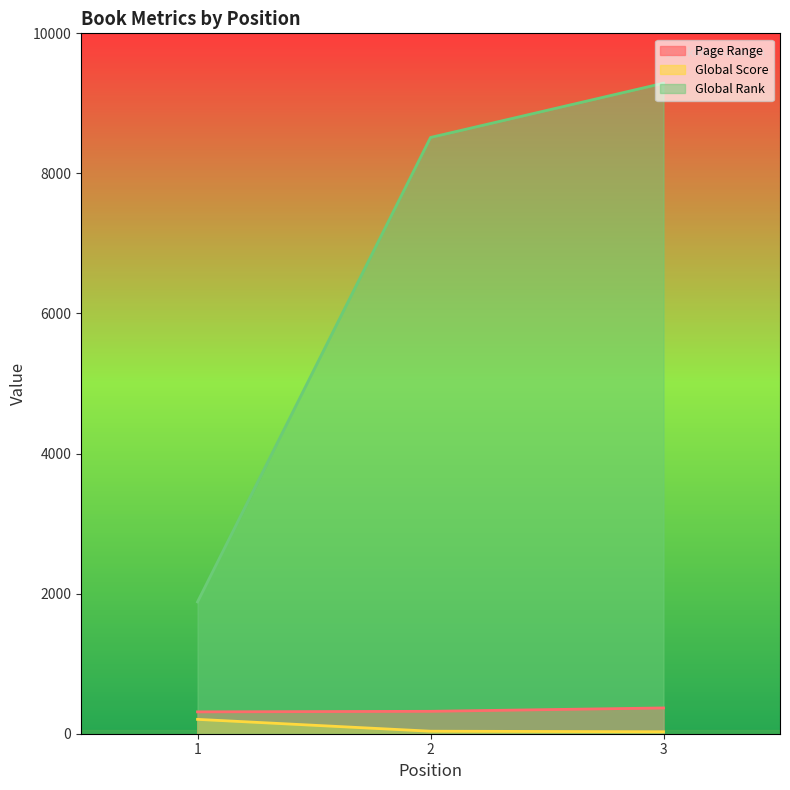

What are all the series names shown in the legend?

Page Range, Global Score, Global Rank